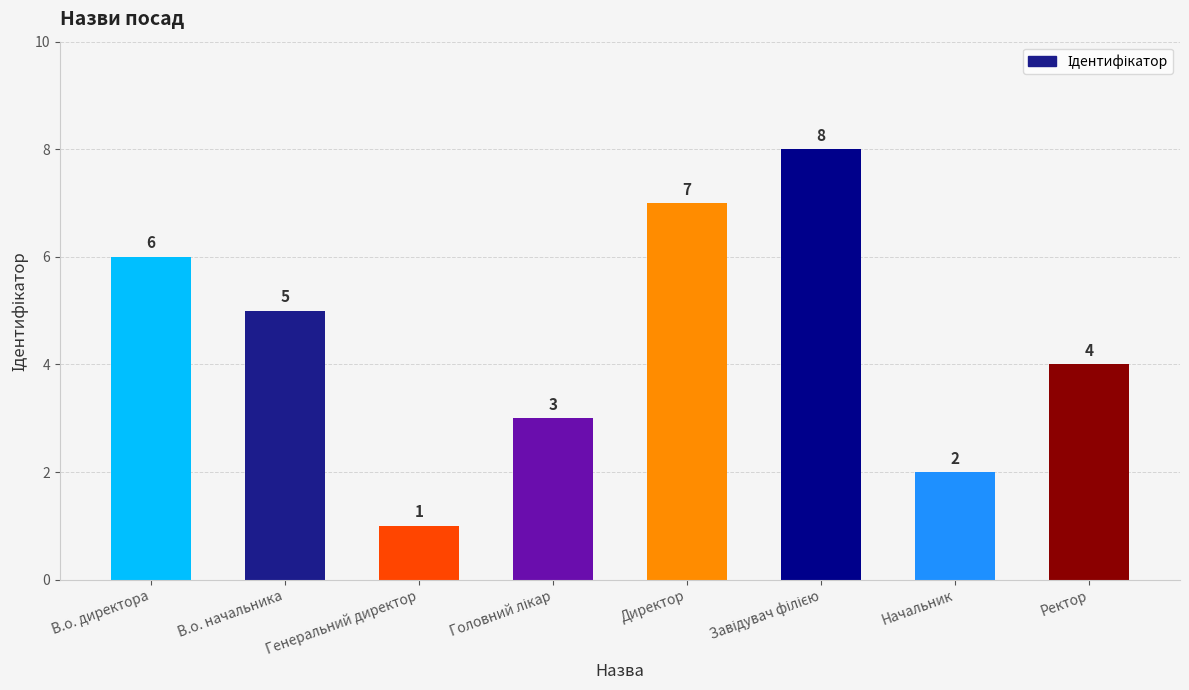

At which label is the value closest to 4?

Ректор